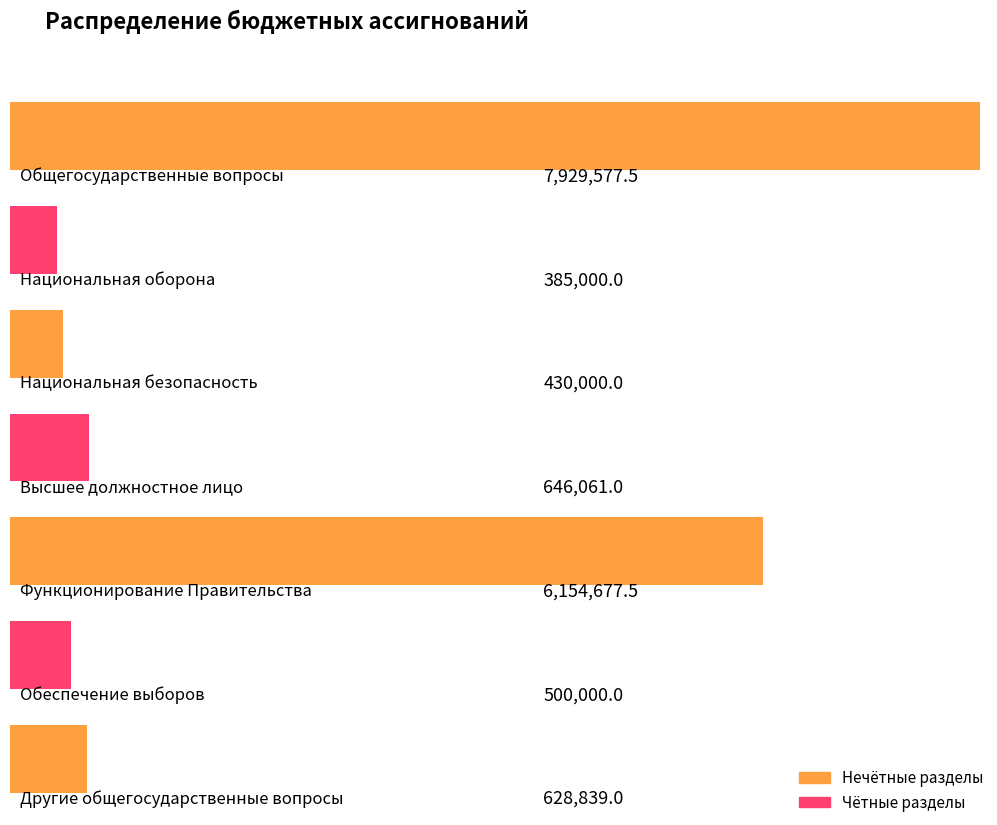

True or false: the data shows 430000.0 at Национальная безопасность.

True